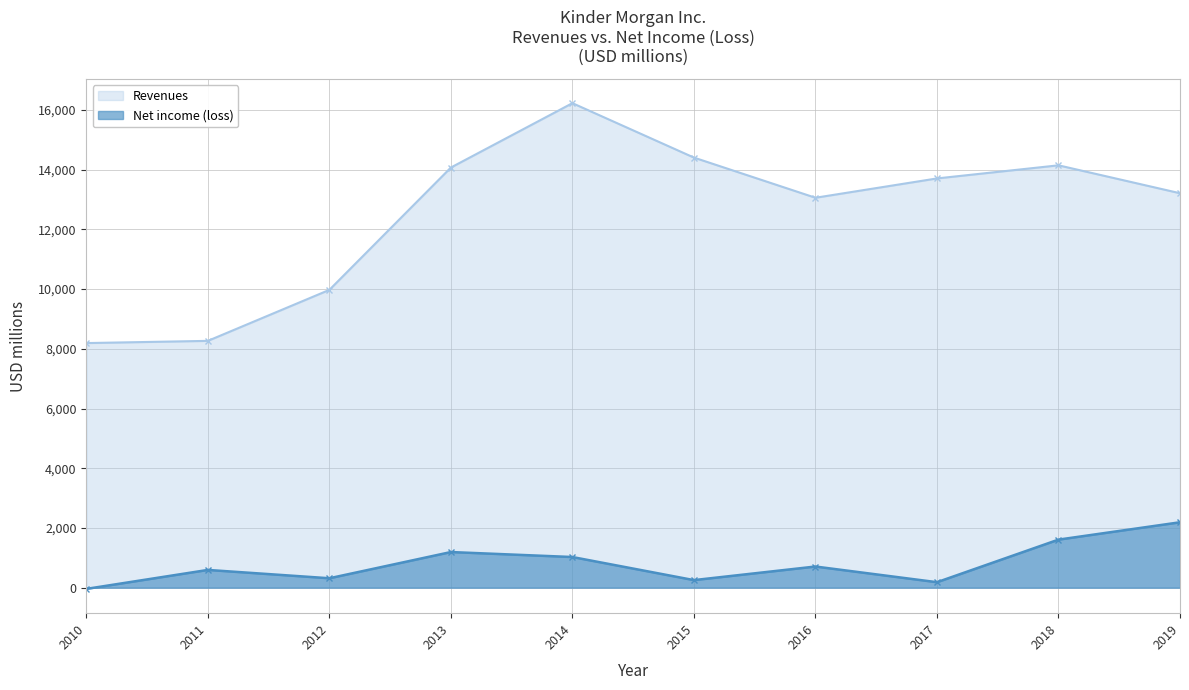

Rank the series at 2012 from highest to lowest value.

Revenues, Net income (loss)